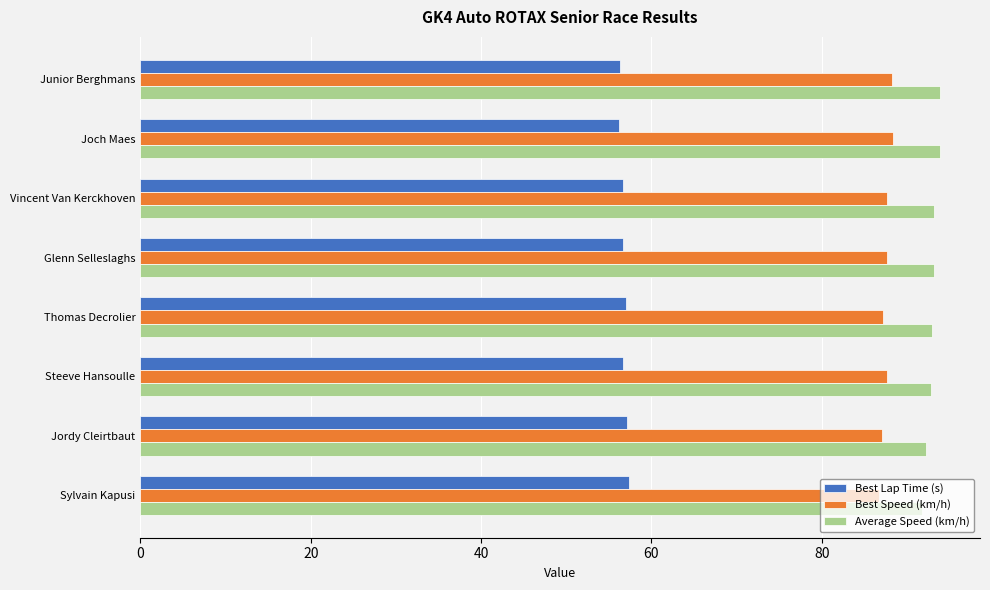

What is the maximum value for Best Speed (km/h)?

88.3